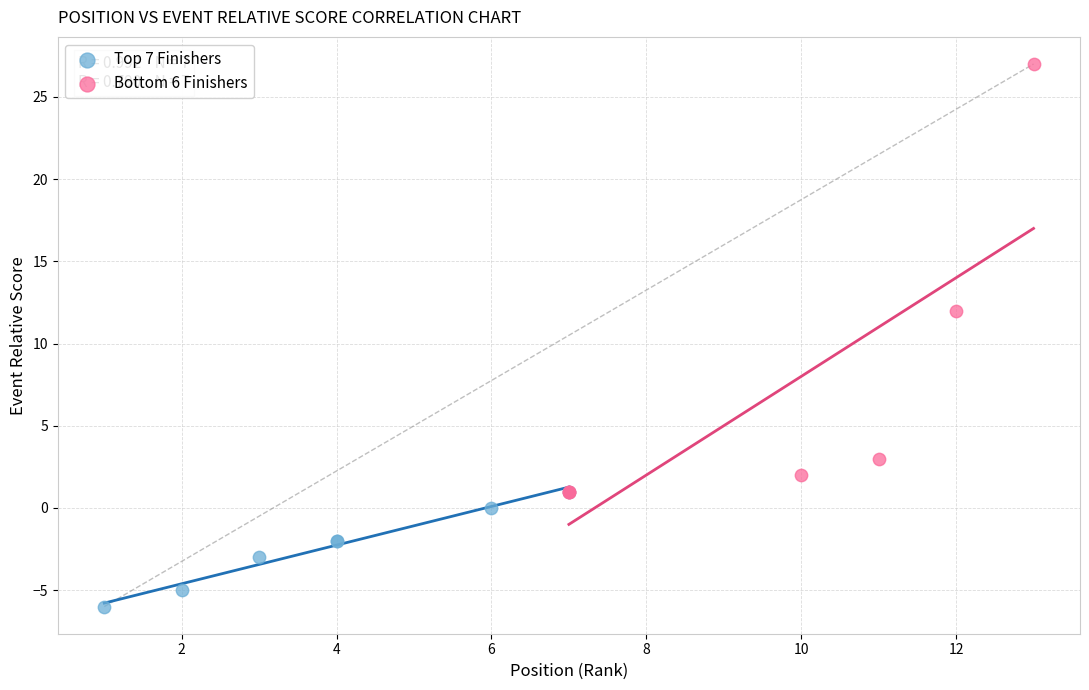

Which series contains the highest Y value?

Bottom 6 Finishers